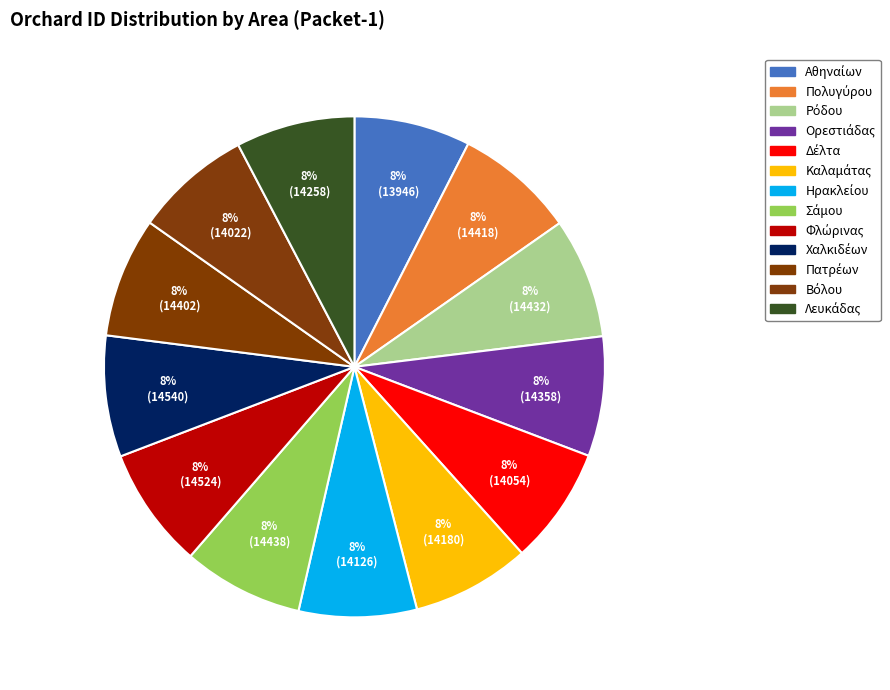

How many slices are in this pie chart?

13